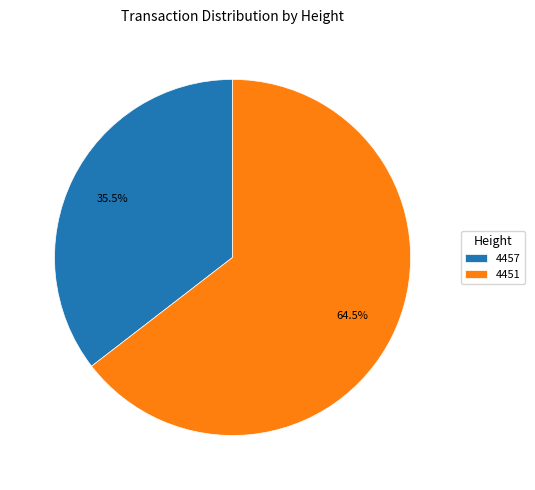

Which slice is the largest?

4451